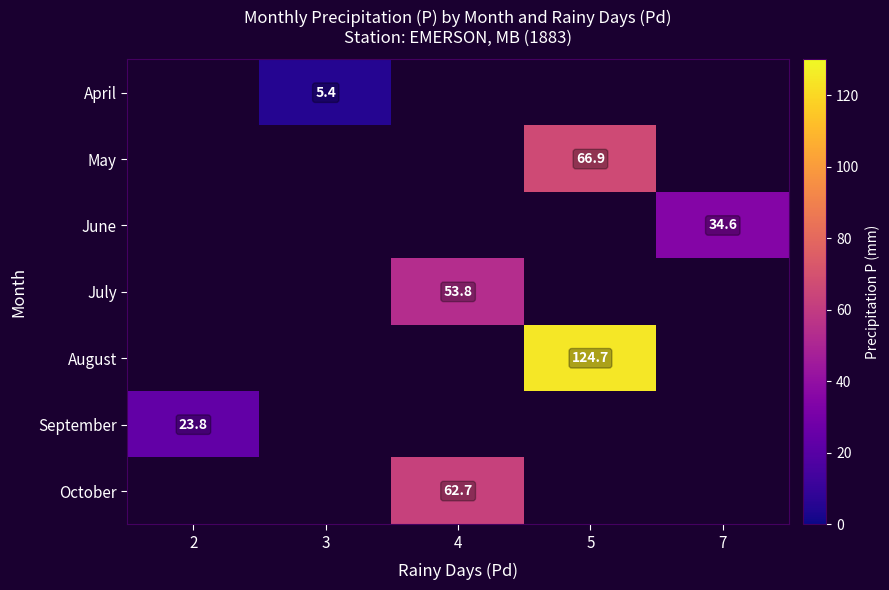

At which category does the chart reach its minimum across all series?

3